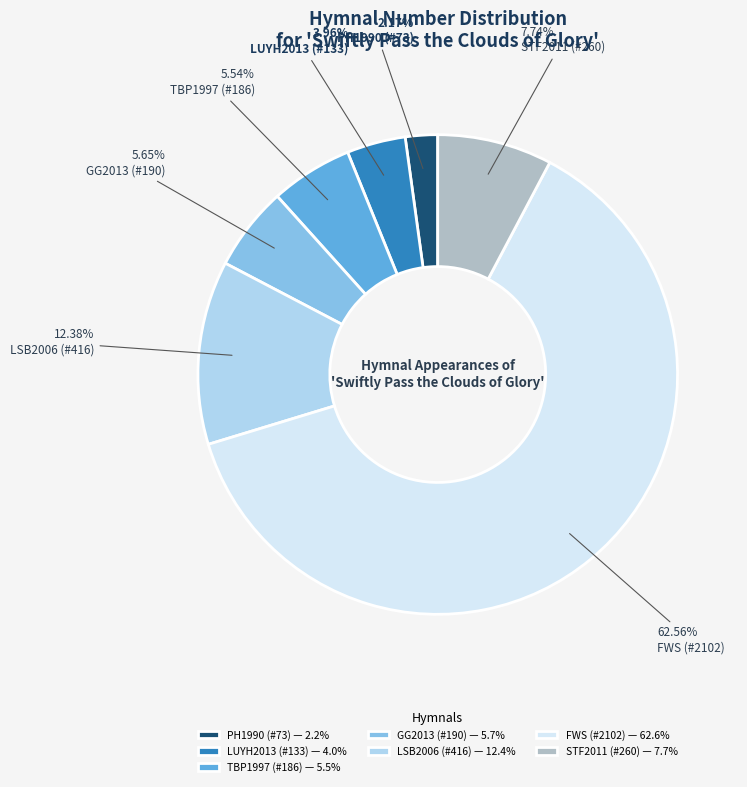

What percentage is NOT represented by LUYH2013 (#133)?

96.0%